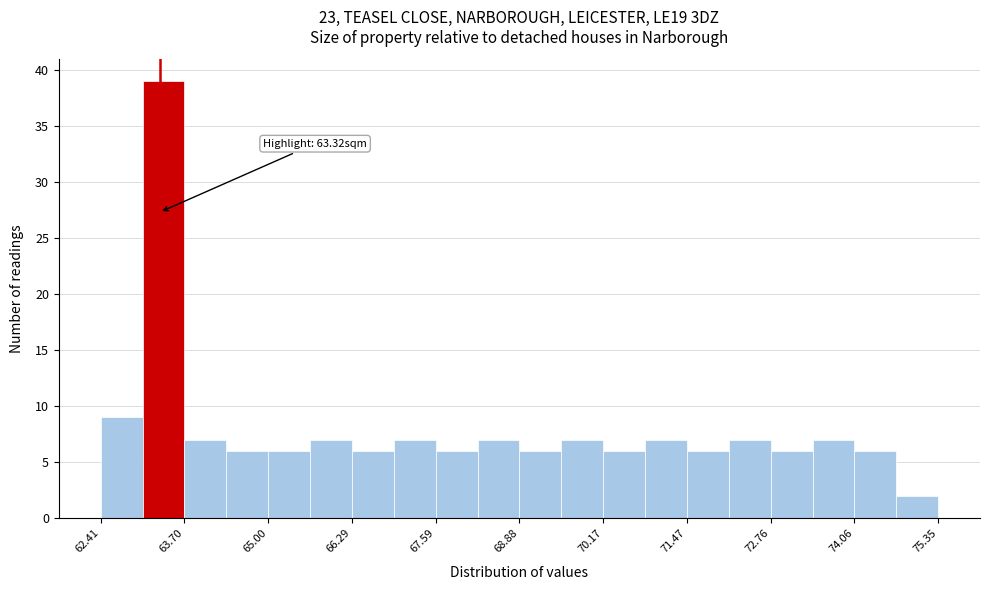

Around what value on the x-axis is the tallest bar? Give the approximate position of its centre, as read against the axis.

63.4